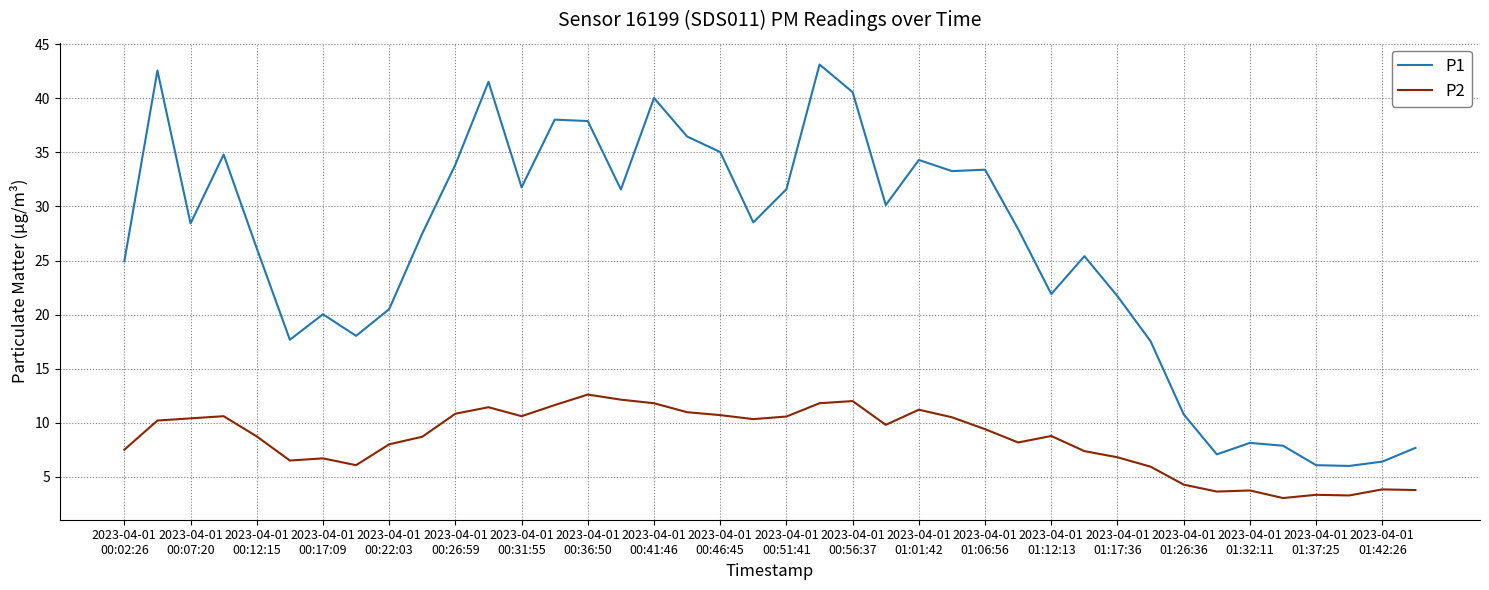

What is the difference between the maximum and minimum values in the P2 series?

9.6